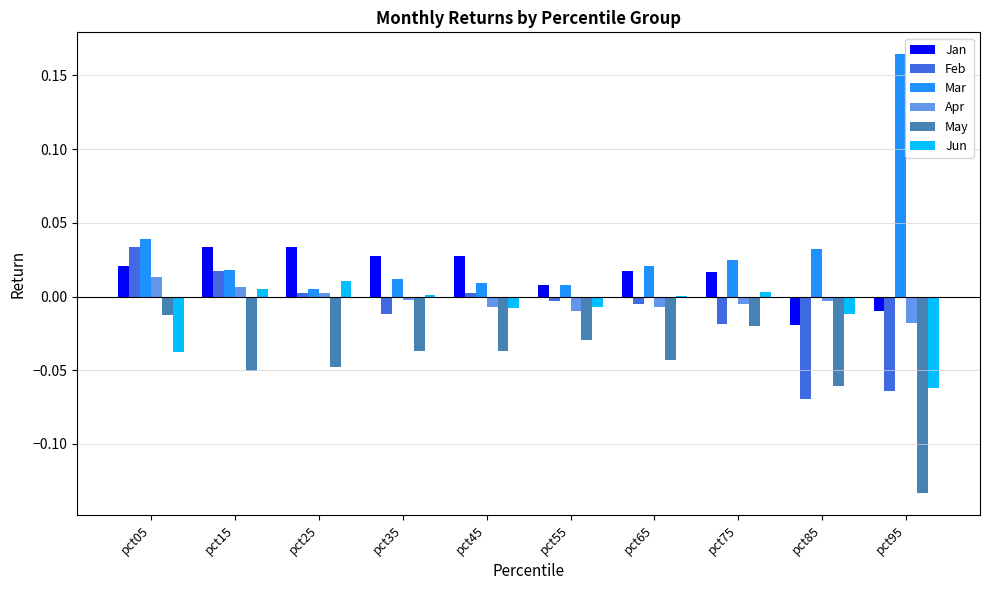

Which category has the highest value in the Feb series?

pct05